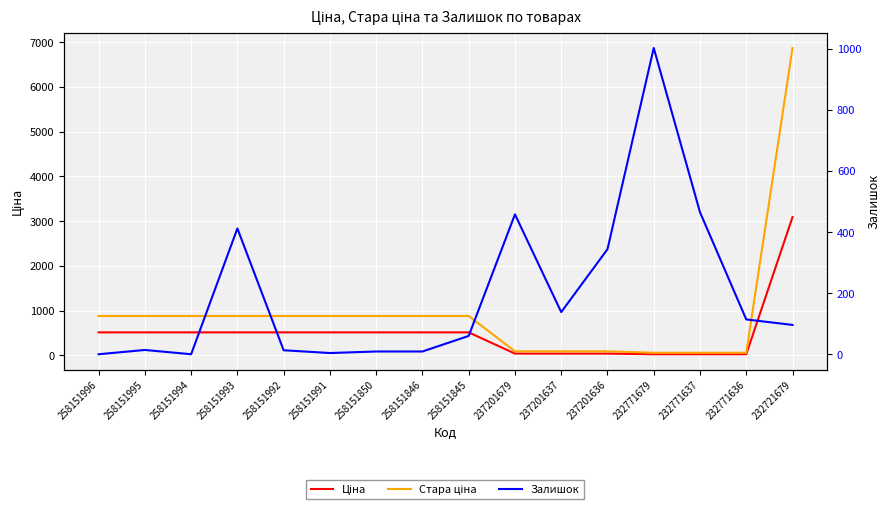

What is the total value across all series at 232771679?

1090.0